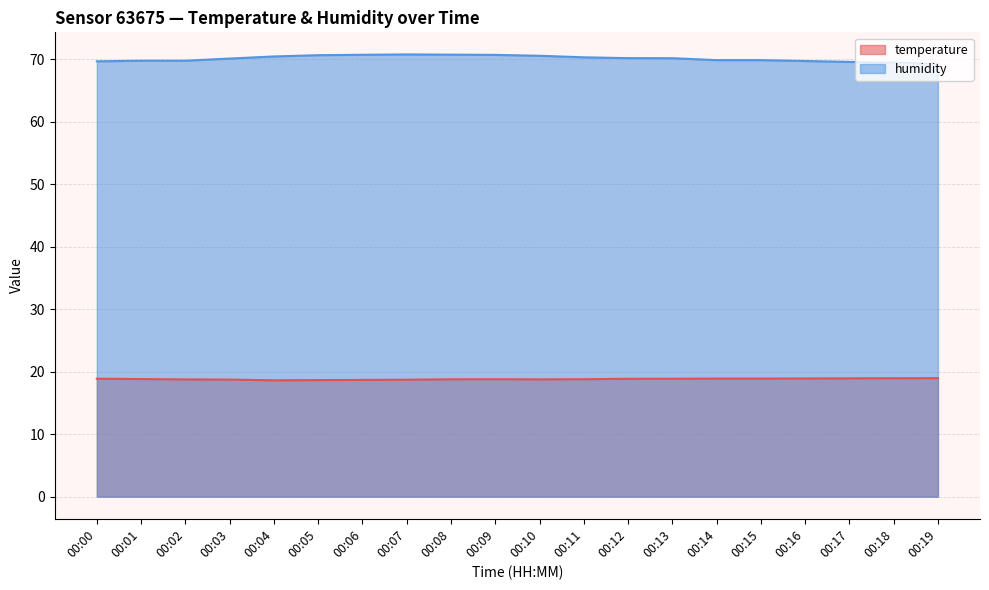

Where is the first local maximum for temperature?

00:09